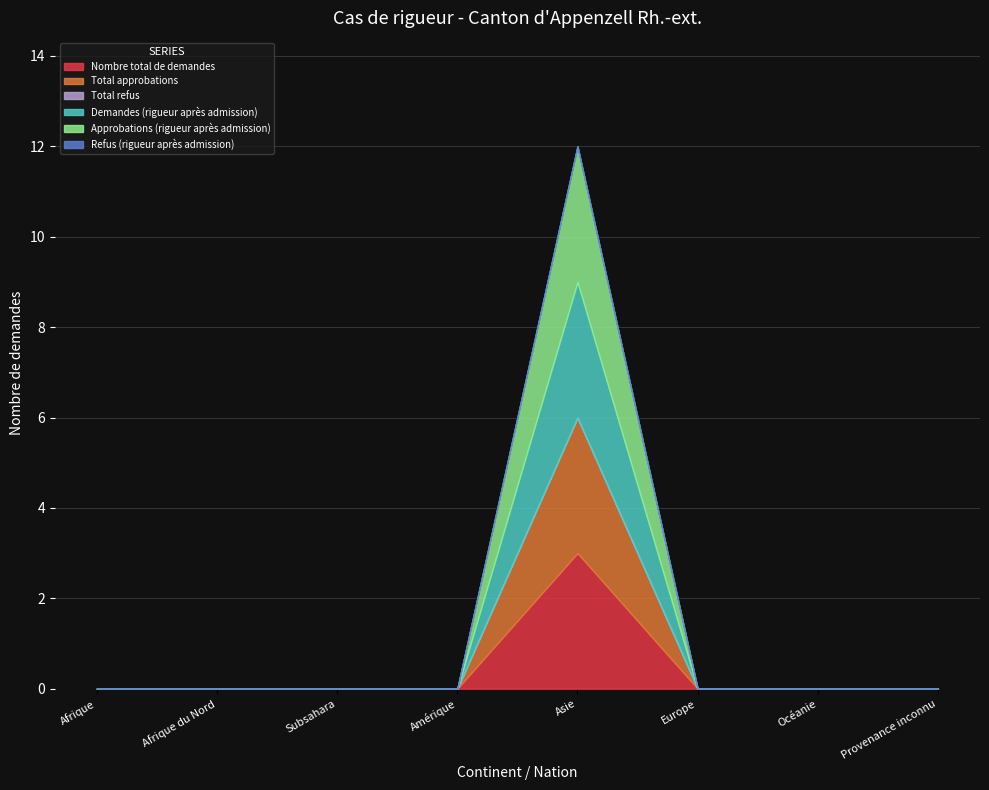

How many values in Approbations (rigueur après admission) are above zero?

1